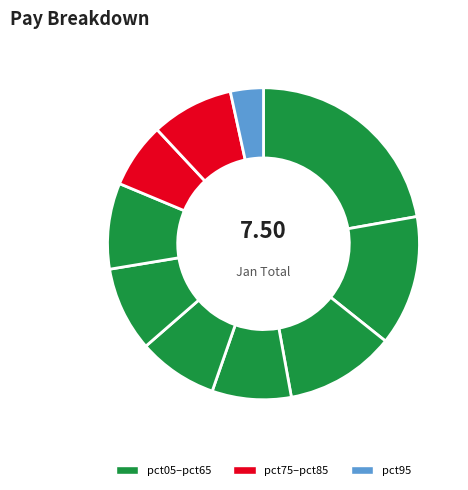

Does any single category account for the majority?

No